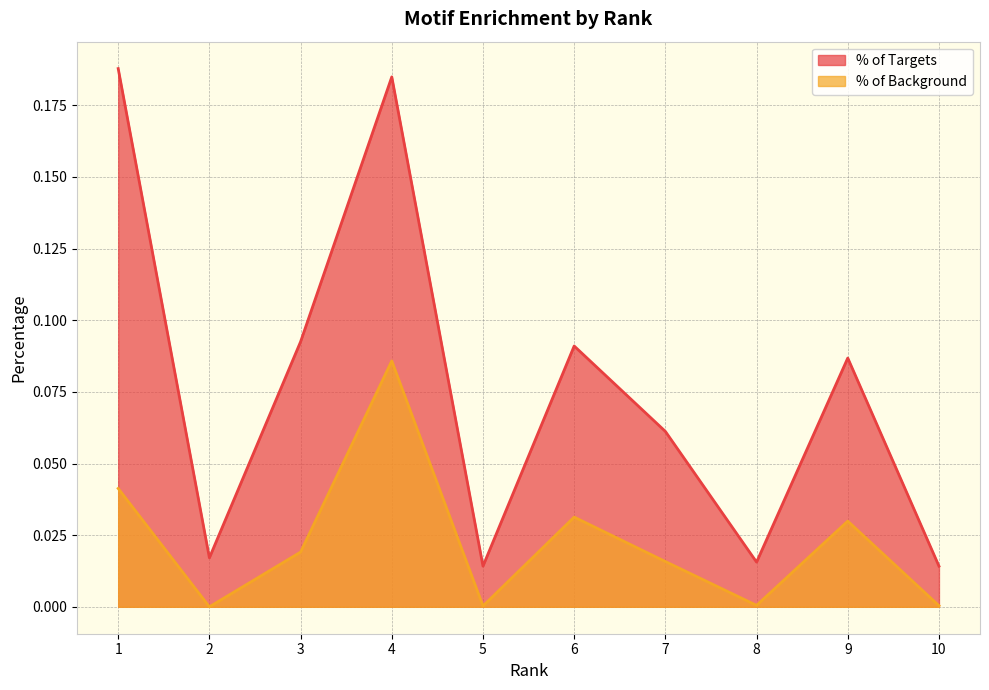

True or false: % of Targets and % of Background cross at least once.

False